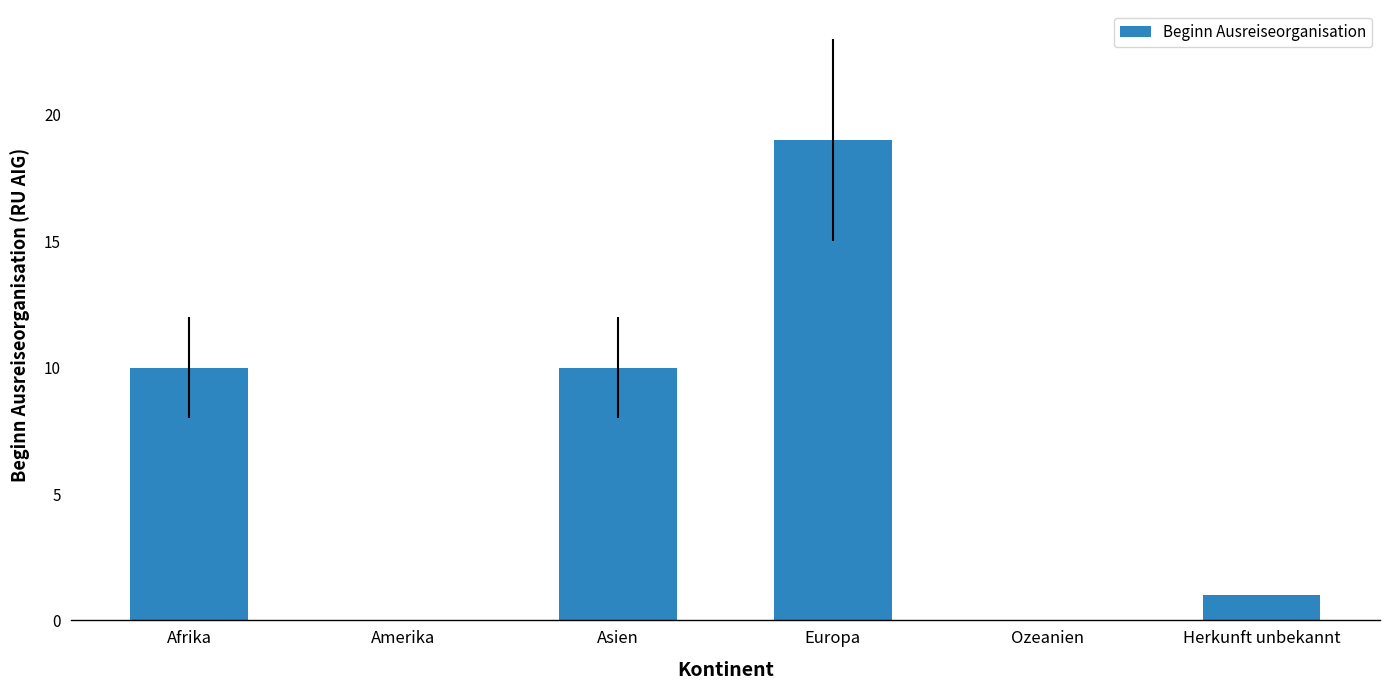

What is the greatest value displayed?

19